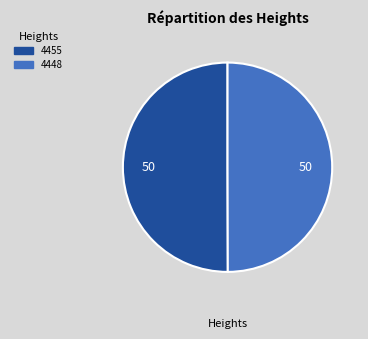

What is the ratio of the value at 4448 to the value at 4455?

1.0